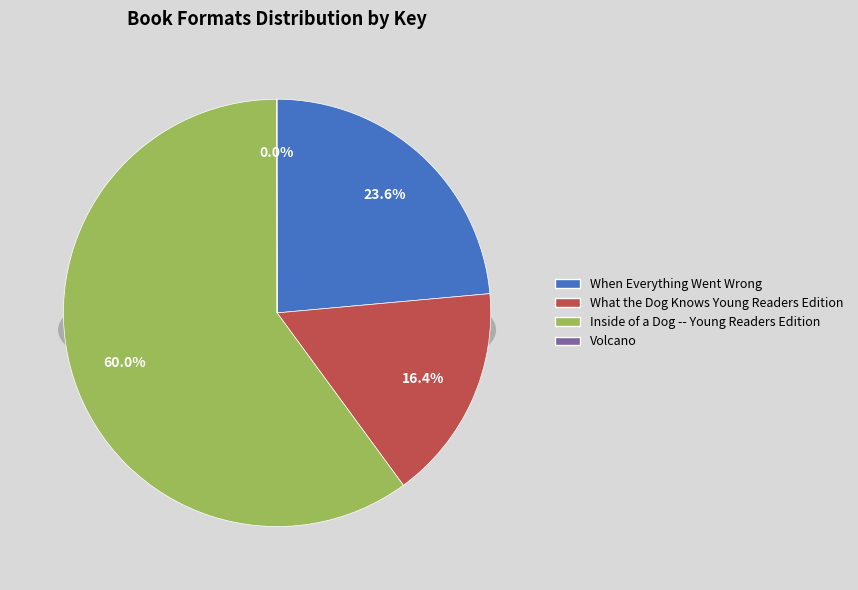

Is it true that Inside of a Dog -- Young Readers Edition is 60% of the pie?

True